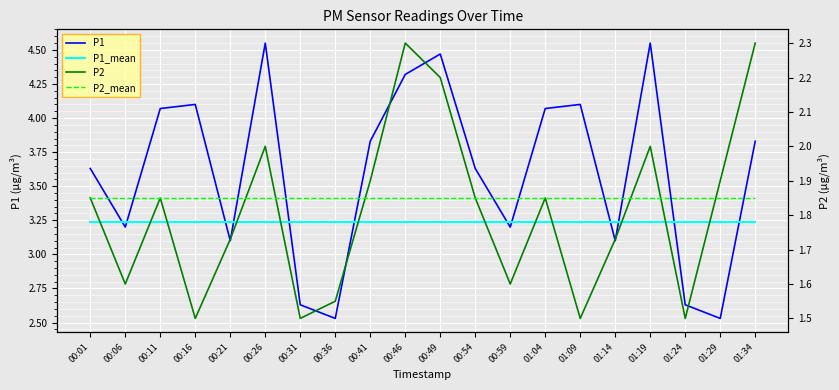

Which category has the lowest value in the P2 series?

00:16